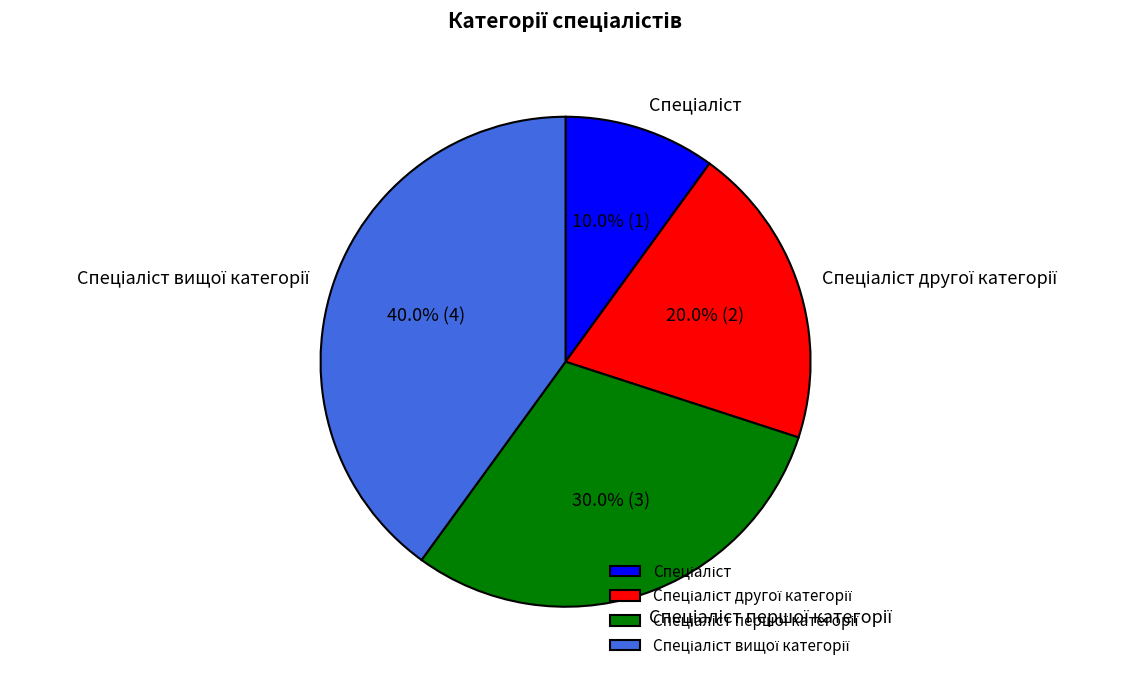

Does any single category account for the majority?

No